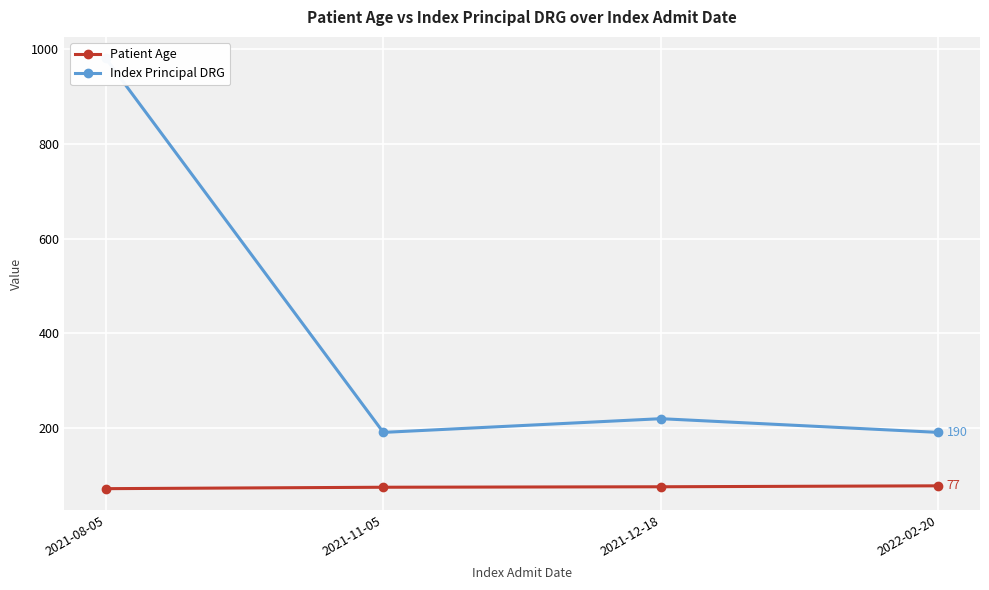

How many categories are shown in the chart?

4